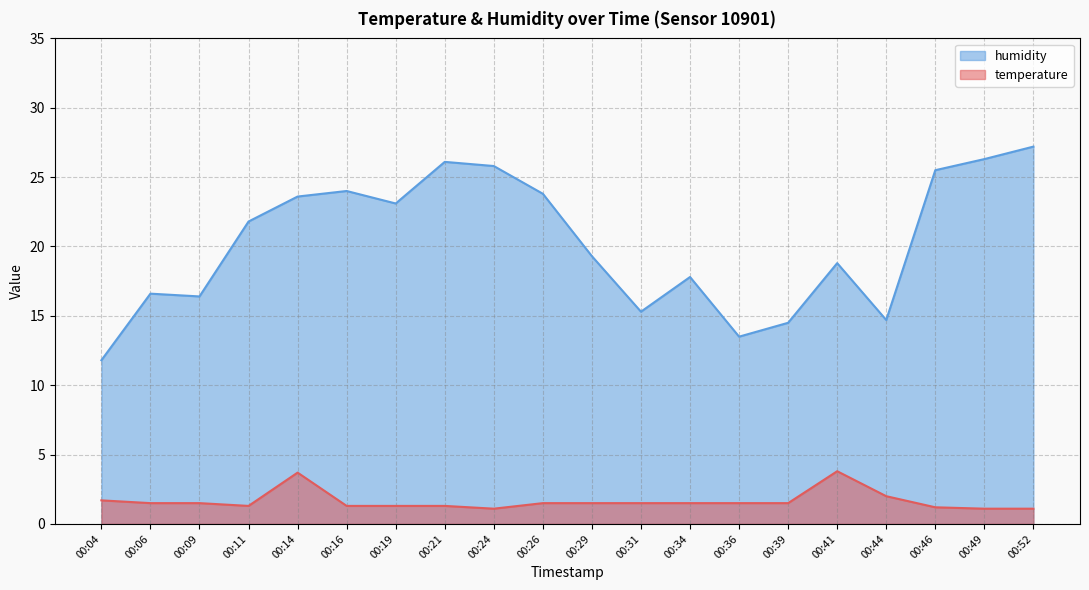

True or false: temperature and humidity cross at least once.

False